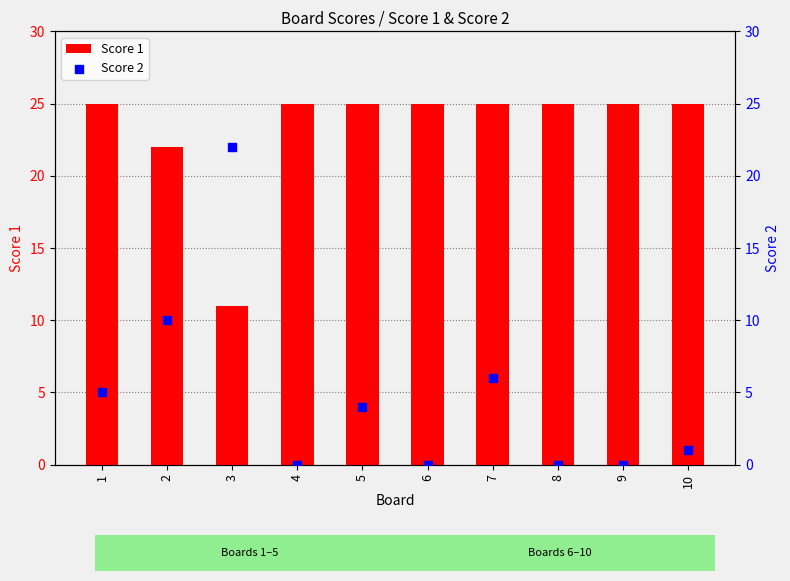

What are all the series names shown in the legend?

Score 1, Score 2